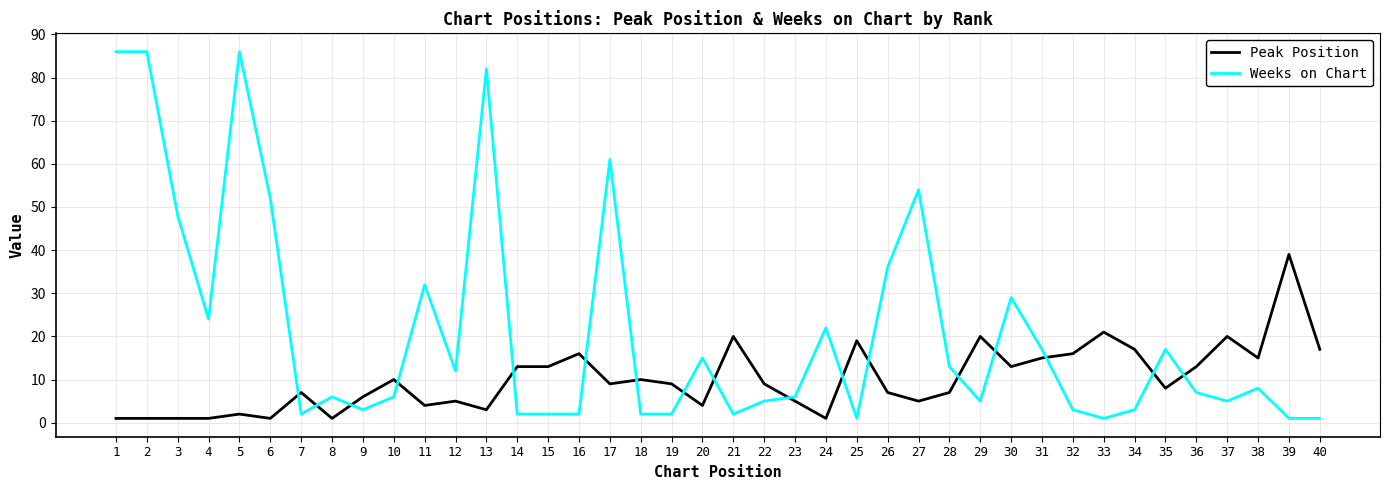

What is the lowest value of the Peak Position series?

1